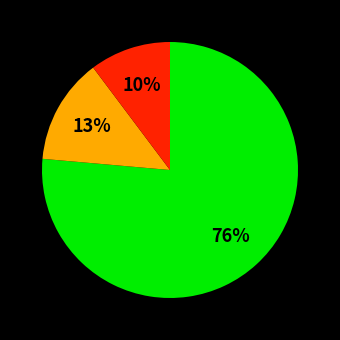

Is there a majority slice in this chart?

Yes